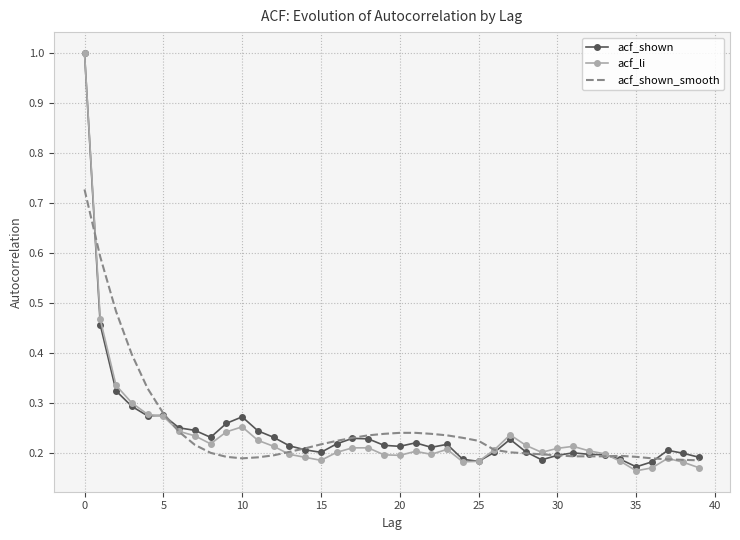

What is the maximum value shown in the chart?

1.0